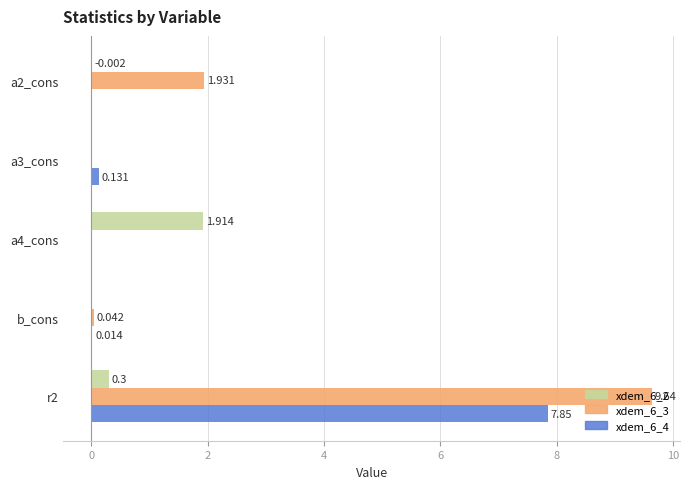

Is the value of xdem_6_4 at b_cons greater than the value of xdem_6_2 at a4_cons?

No